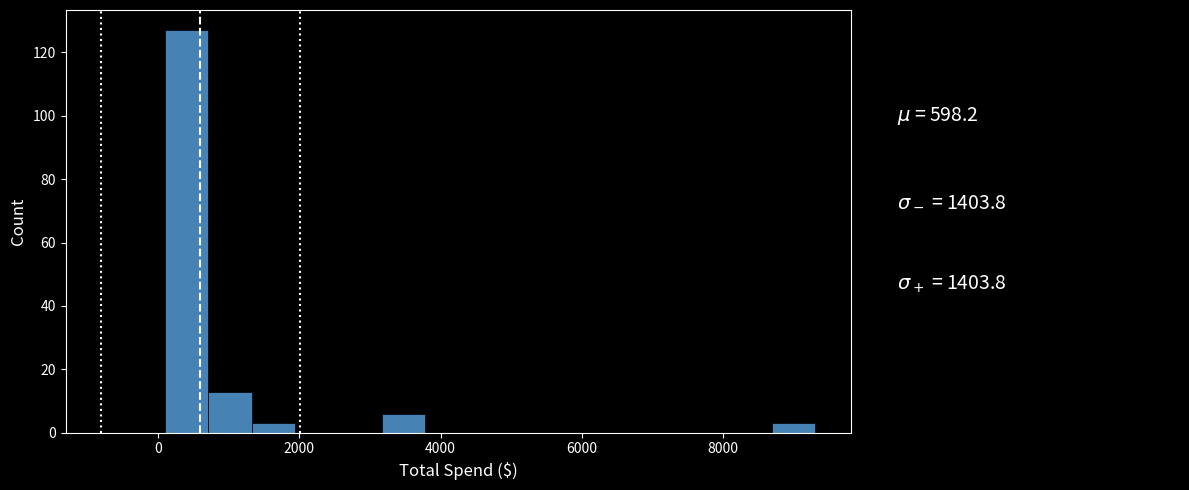

Read against the x-axis, roughly where is the centre of the tallest bar?

400